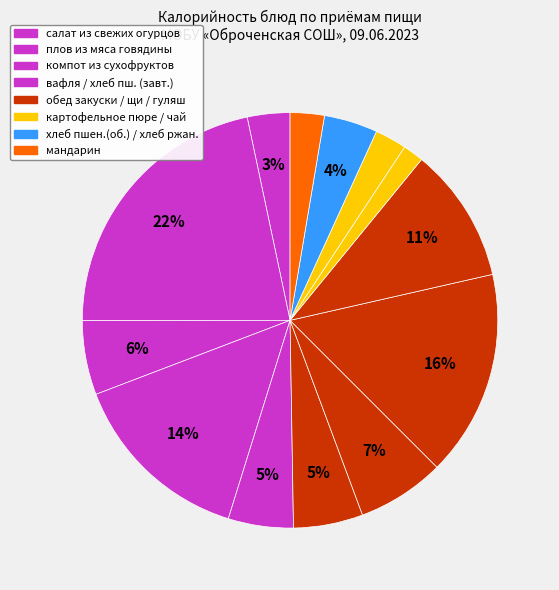

Count the number of slices in the pie.

13